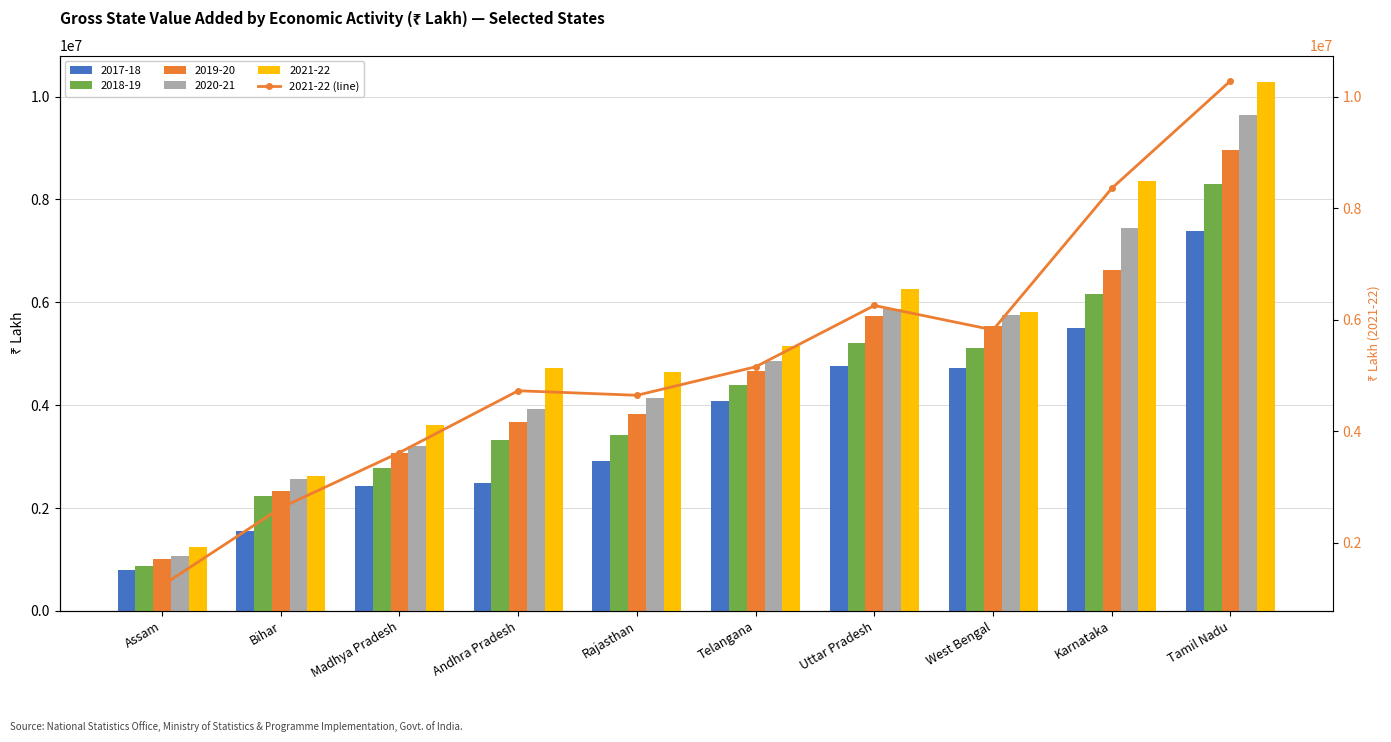

What is the difference between the second highest and second lowest values?

5729976